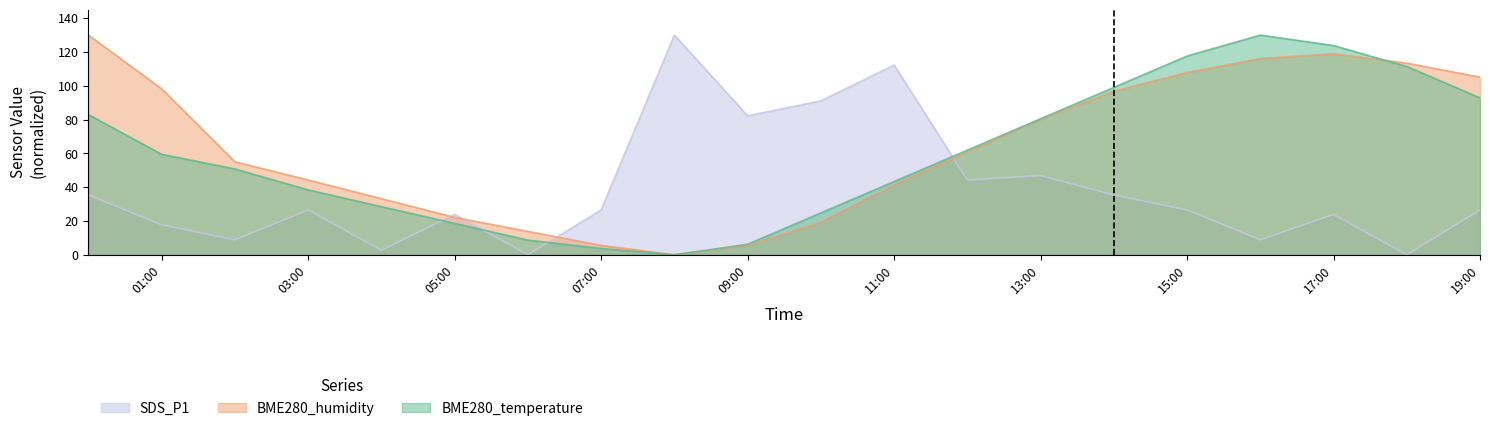

What is the total value across all series at 2022/01/11 16:00?

255.0